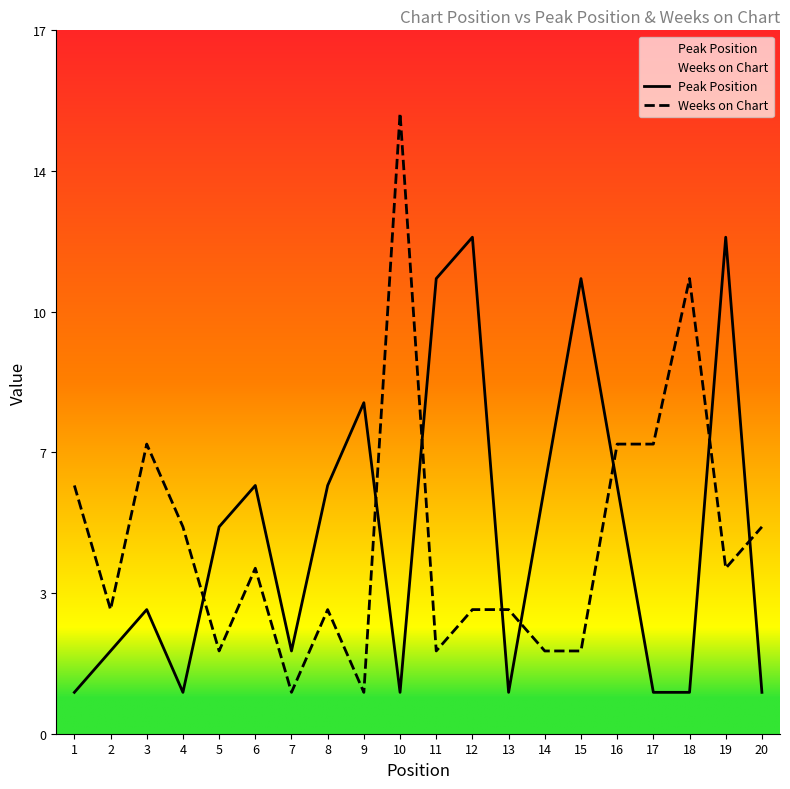

At how many categories does at least one series exceed 3?

17